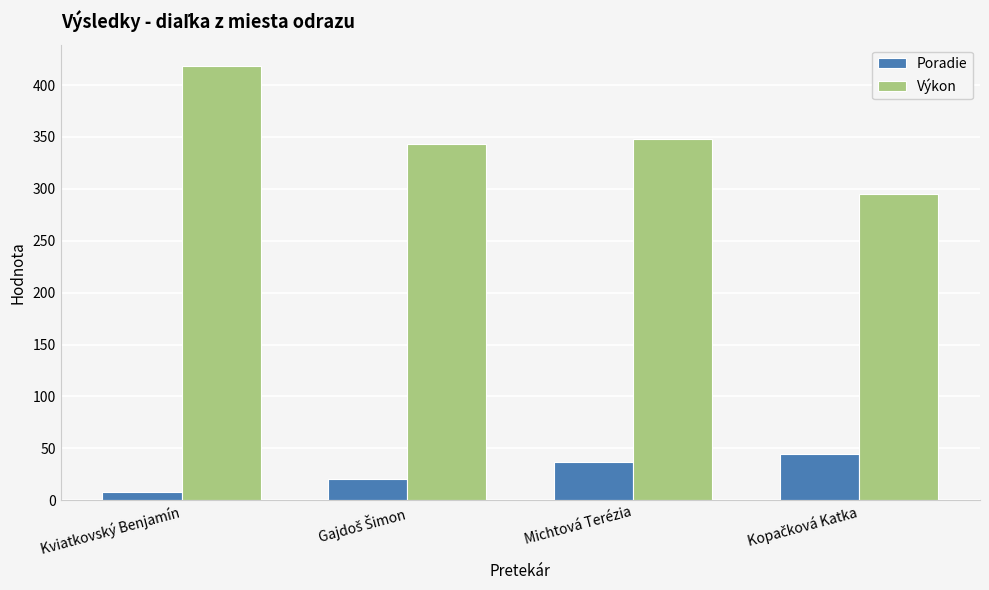

Rank the series by their maximum value, from highest to lowest.

Výkon, Poradie